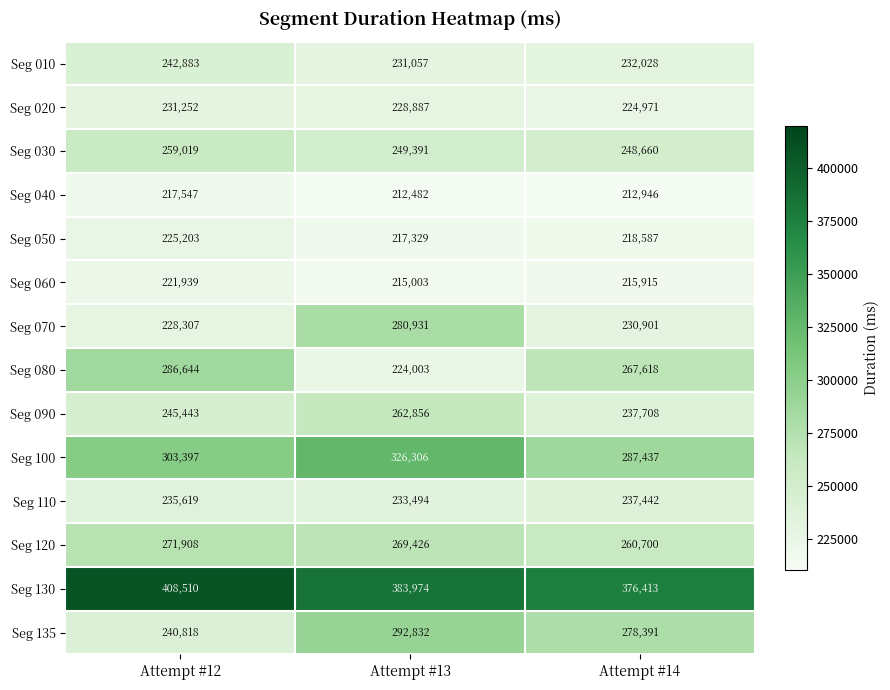

What is the sum of the Seg 100 values at Attempt #12 and Attempt #13?

629703